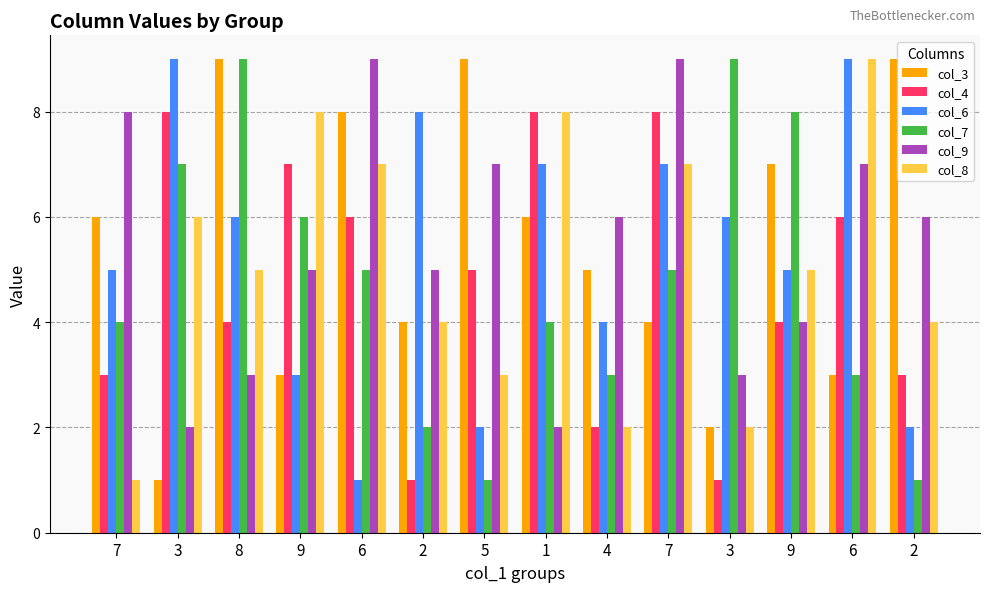

Which series has the largest range (max minus min)?

col_3